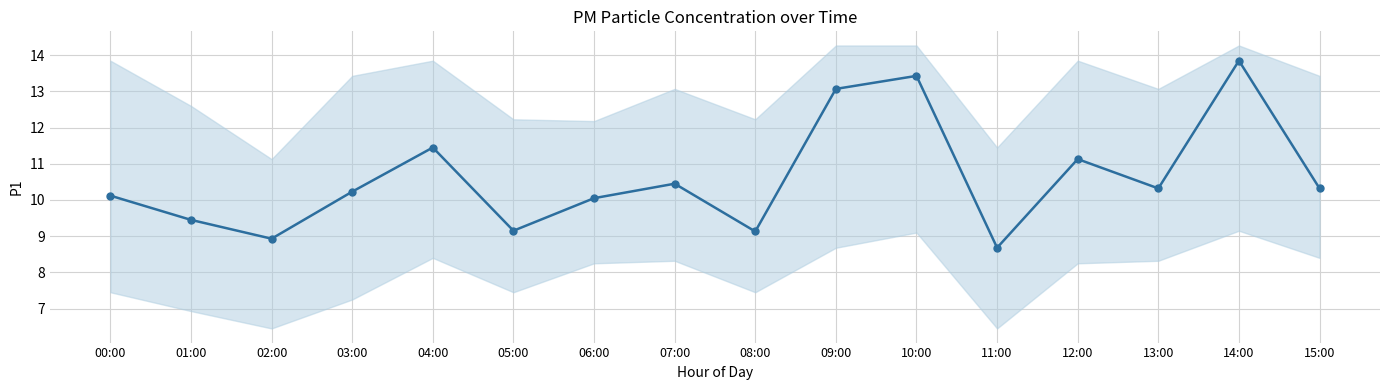

What is the label of the 16th point from the left?

15:00